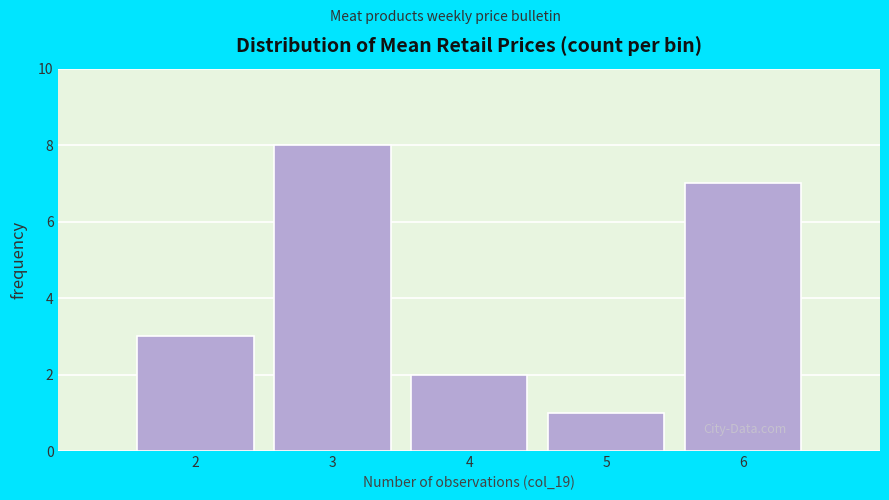

Reading left to right, transcribe all the data shown in this chart.

3	8	2	1	7